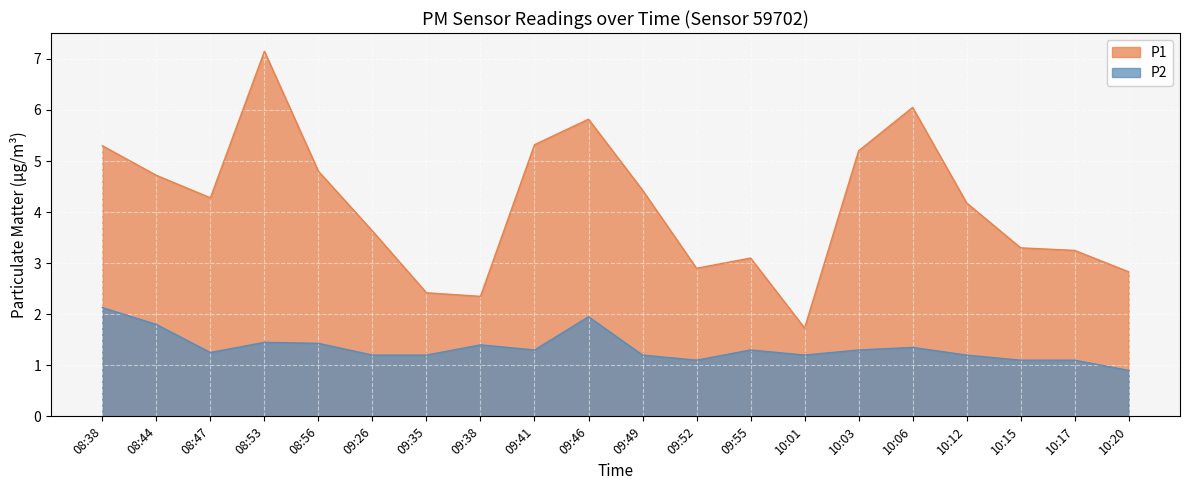

Which series changed the most between 09:26 and 09:38?

P1